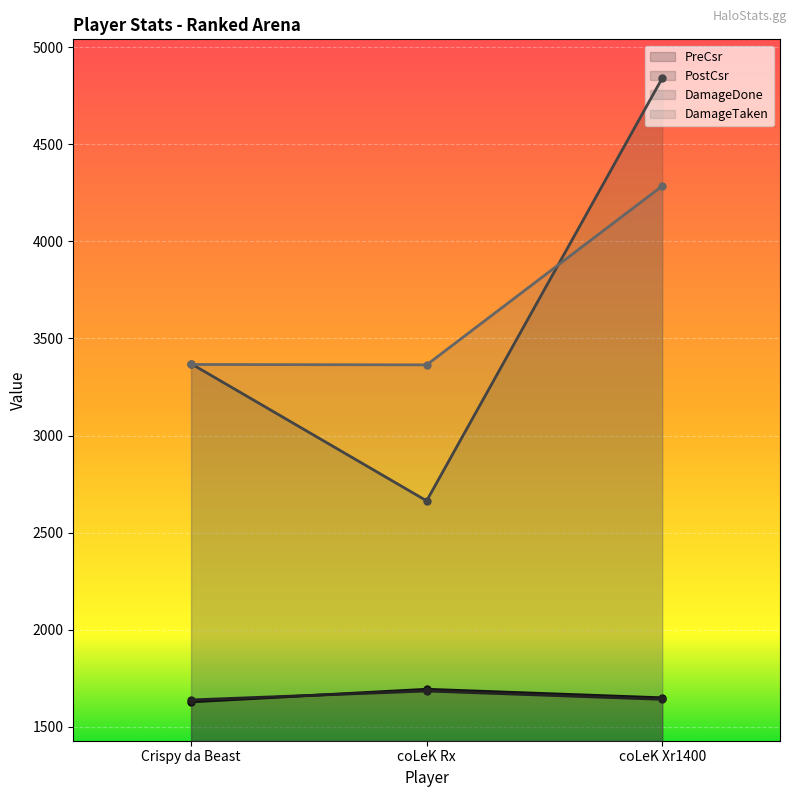

How many lines are shown in the chart?

4